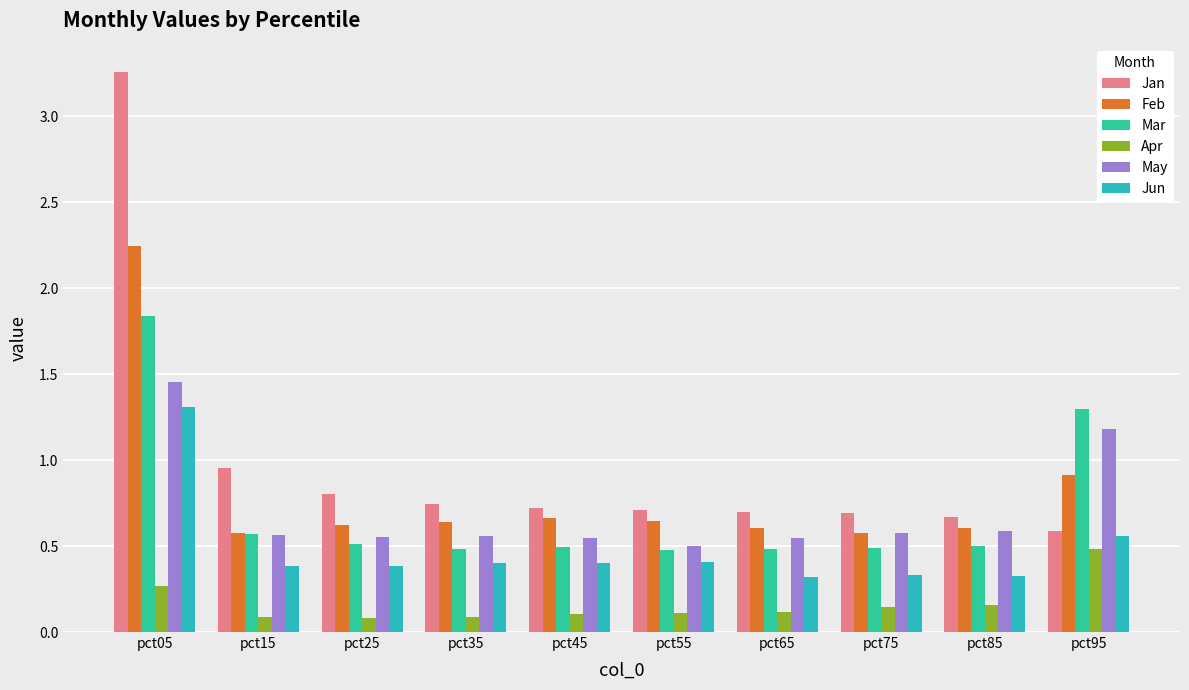

Which category has the lowest value in the May series?

pct55